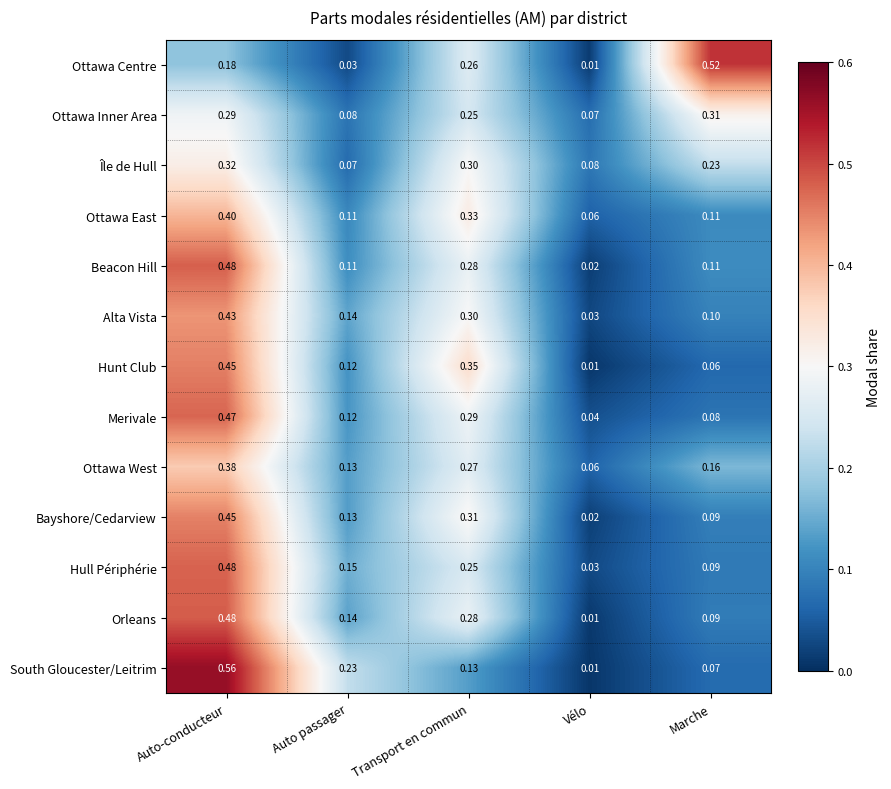

Between Transport en commun and Marche, which series saw the biggest shift?

Hunt Club